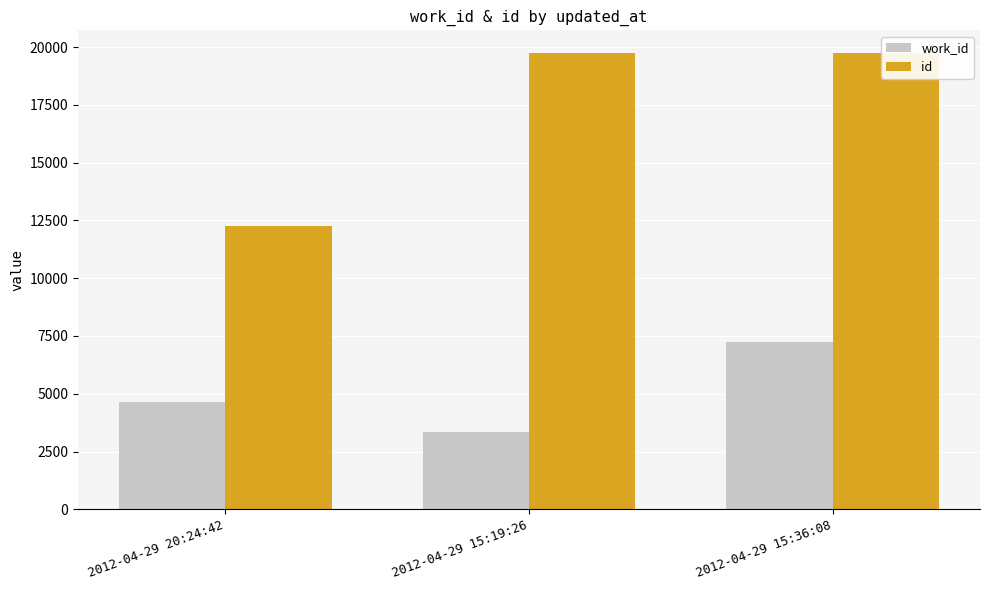

What is the label of the 1st bar from the left?

2012-04-29 20:24:42